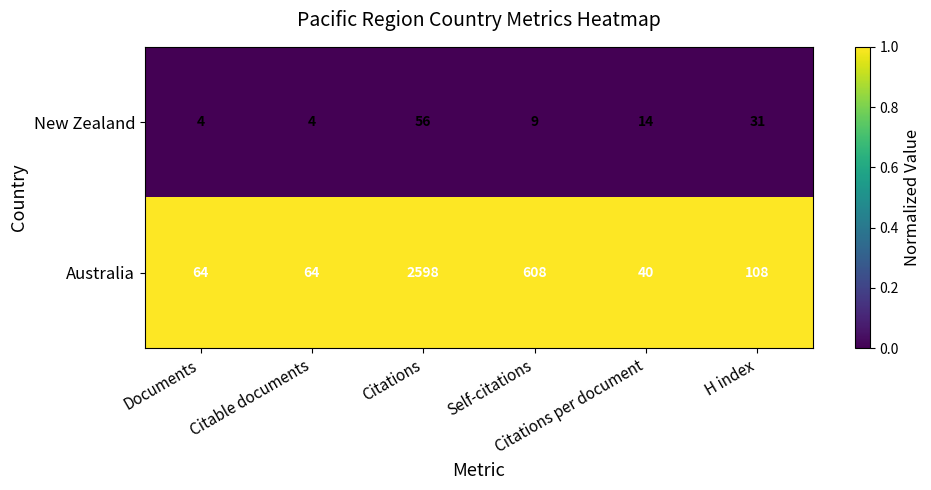

At Citations per document, list the series in order from smallest to largest.

New Zealand, Australia